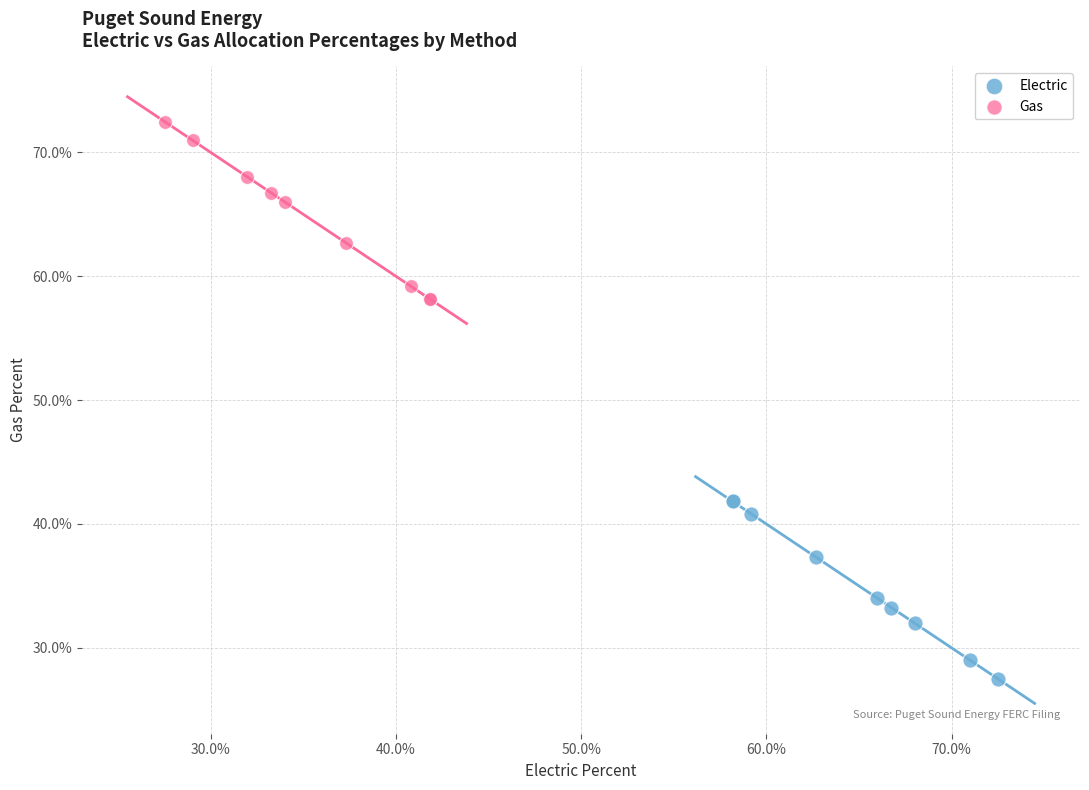

What are all the series names shown in the legend?

Electric, Gas